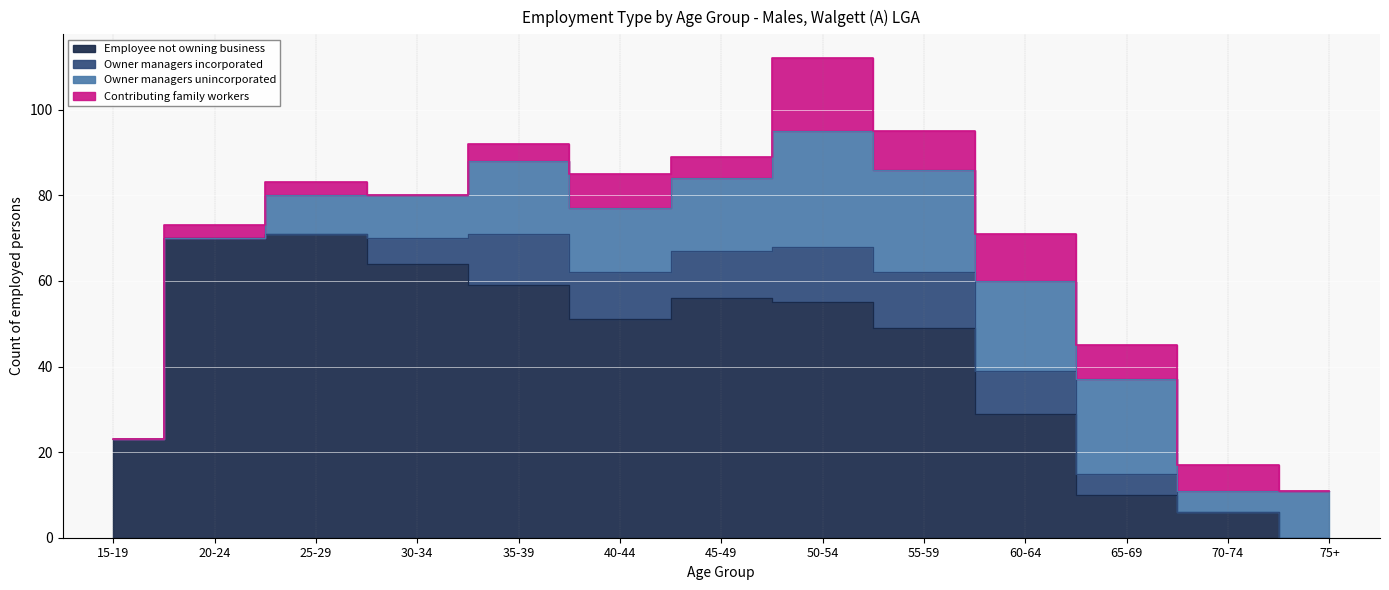

What is the difference between the Contributing family workers values at 50-54 and 15-19?

17